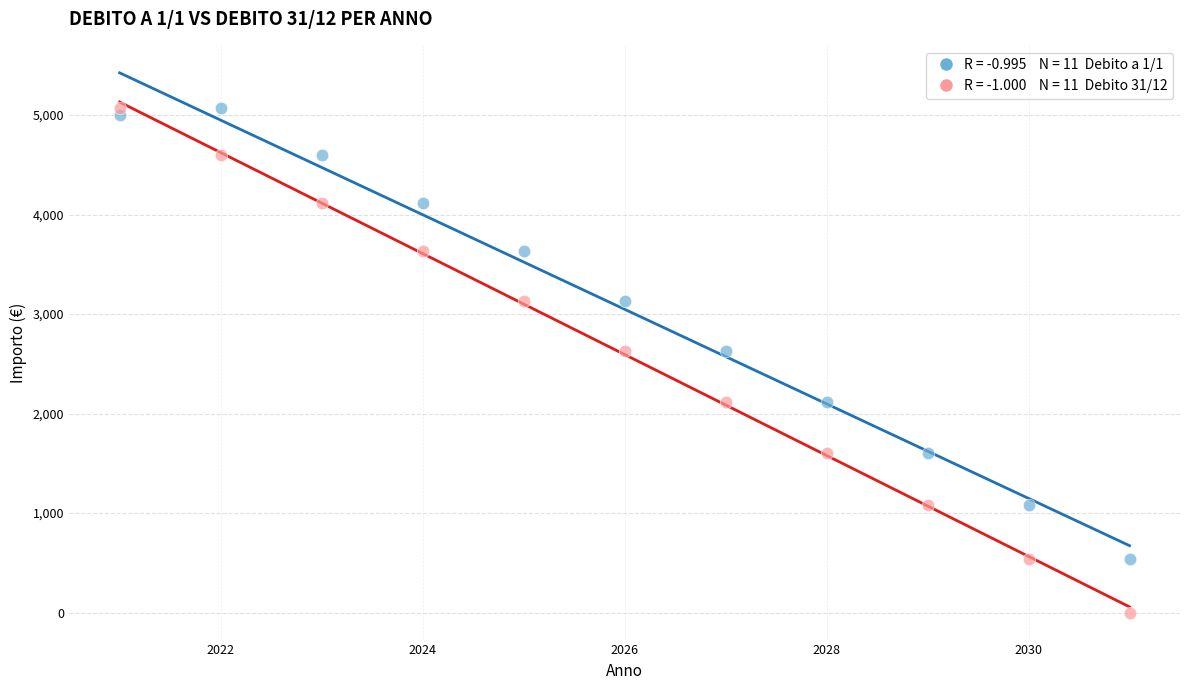

Across all data points, what is the range of X values (max minus min)?

10.0